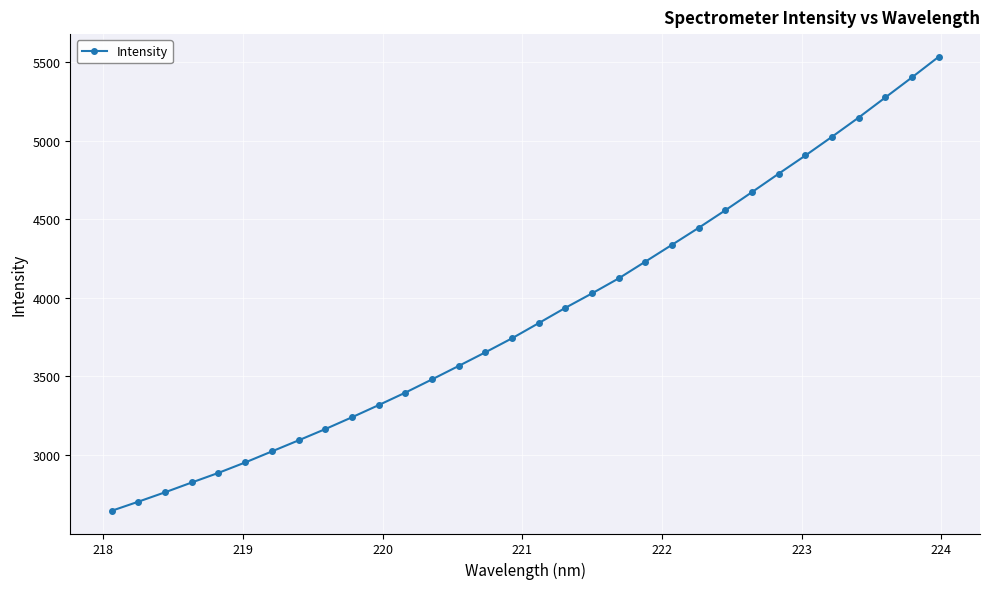

What is the smallest value displayed?

2644.9